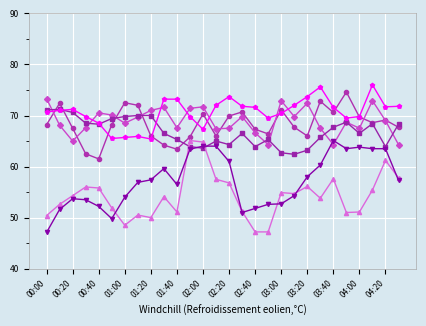

What is the minimum value shown in the chart?

47.1